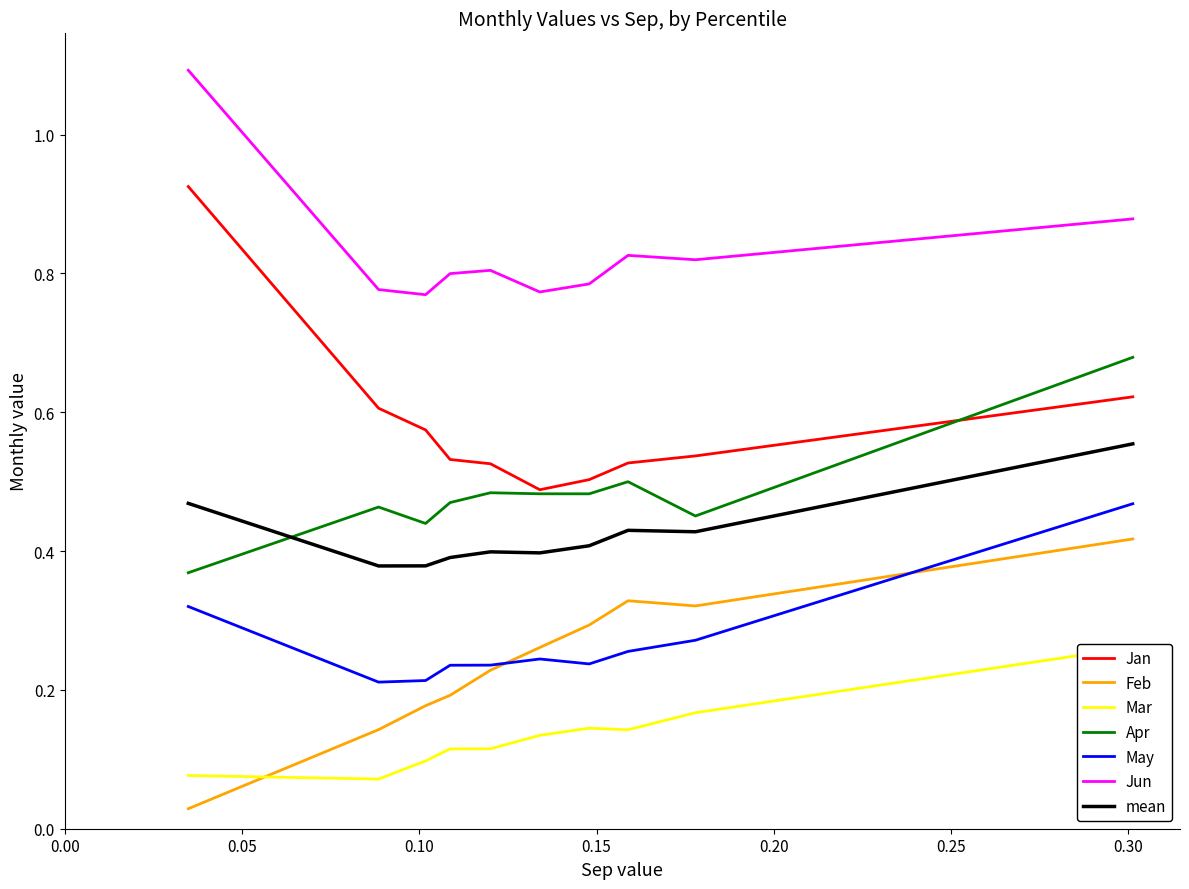

True or false: May and Apr cross at least once.

False